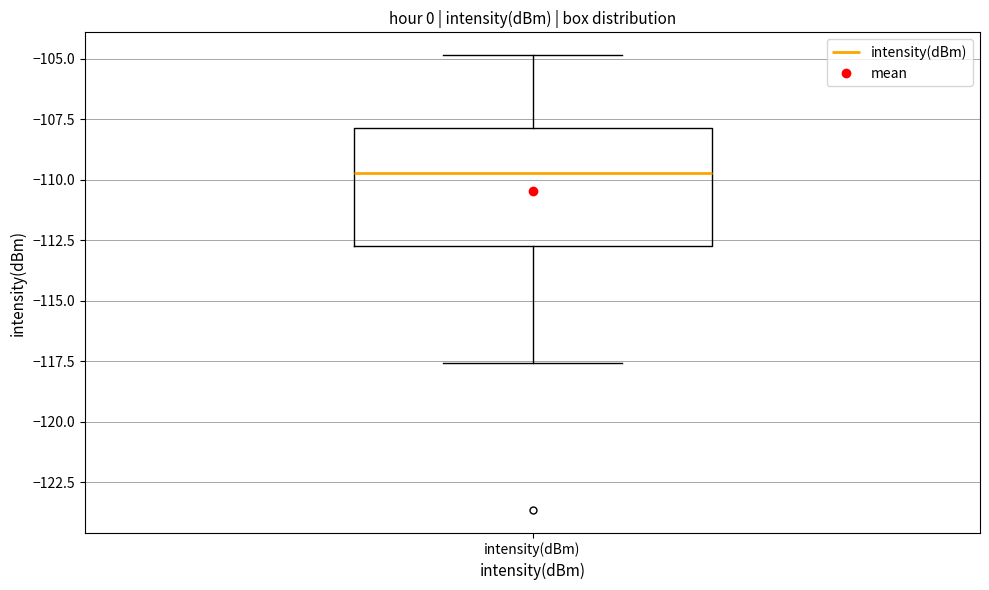

Transcribe this box plot: give where the median line is, the range the box spans, and where the two whiskers end, as read against the y-axis. The values are not printed on the chart, so give them approximately, as read against the axis.

median -109.5, box -113.0 to -108.0, whiskers -117.5 to -105.0